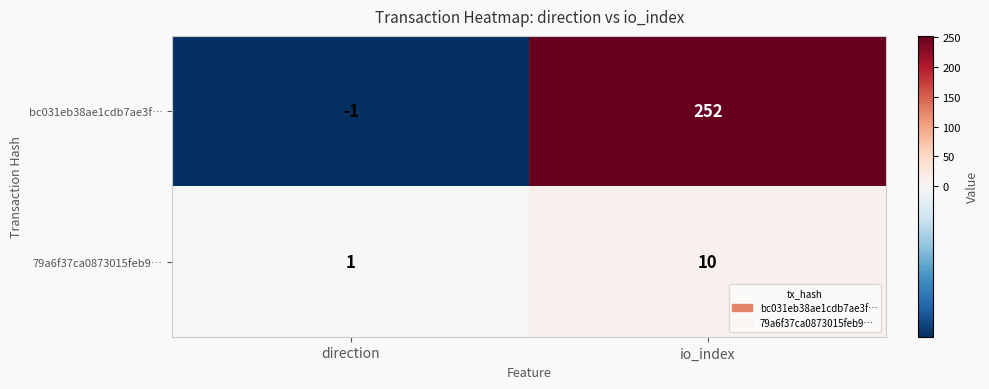

Rank the series at direction from highest to lowest value.

79a6f37ca0873015feb9…, bc031eb38ae1cdb7ae3f…